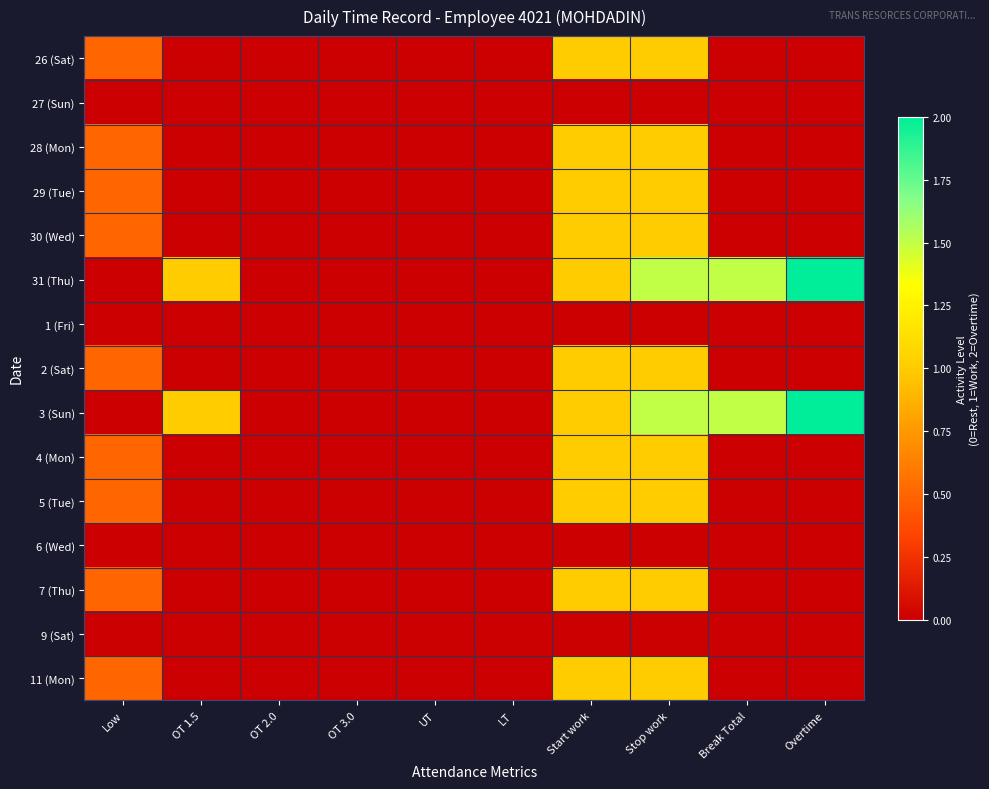

Which series has the largest total across all categories?

31 (Thu)